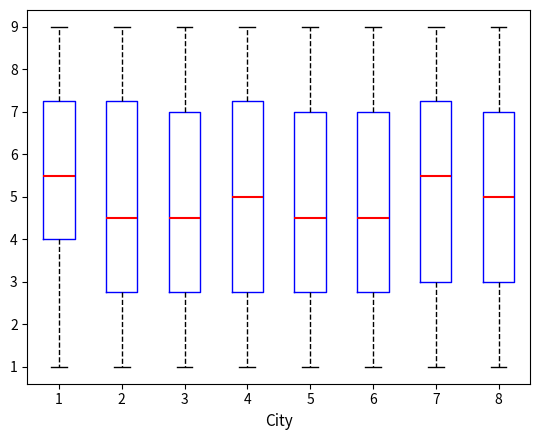

Where does the lower whisker of the box at x = 7 end on the y-axis? The values are not printed on the chart, so give them approximately, as read against the axis.

1.0